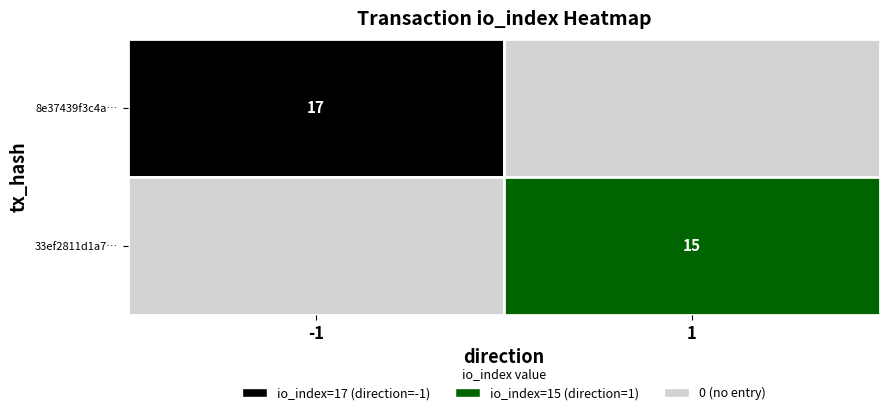

Reading left to right, what are all the values shown in this chart?

8e37439f3c4afc2050d1de1e5b99d6eb78bab0b: direction=-1	io_index=17
33ef2811d1a7ec10c6c5ac61e49ea34883a293b: direction=1	io_index=15